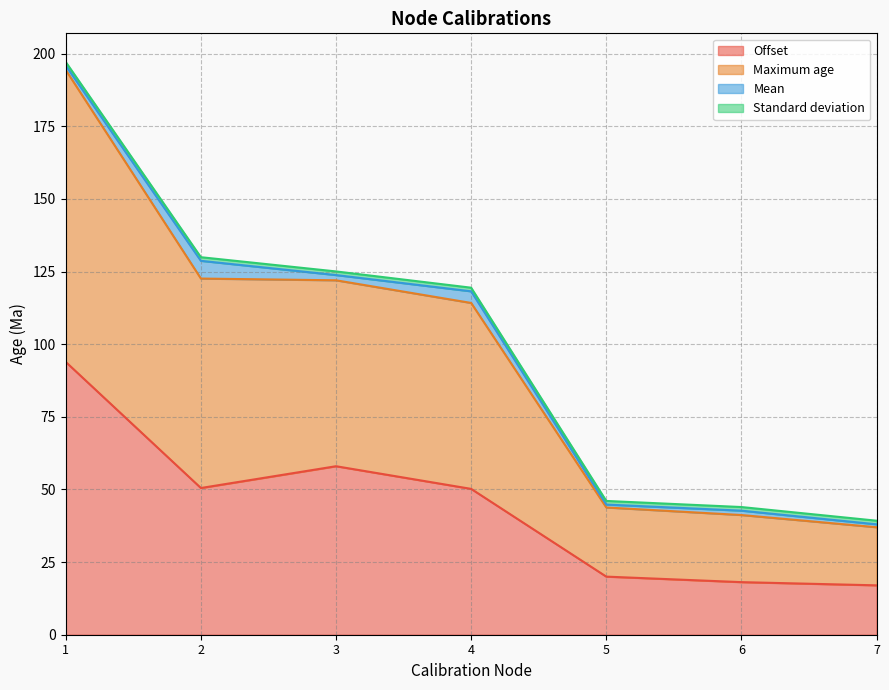

What is the difference between the Maximum age values at 3 and 1?

72.1